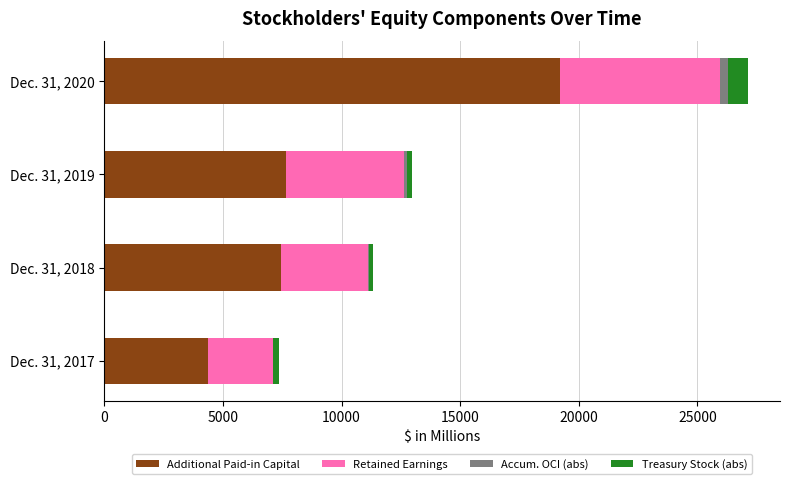

Is it true that Additional Paid-in Capital equals 19198 at Dec. 31, 2020?

True